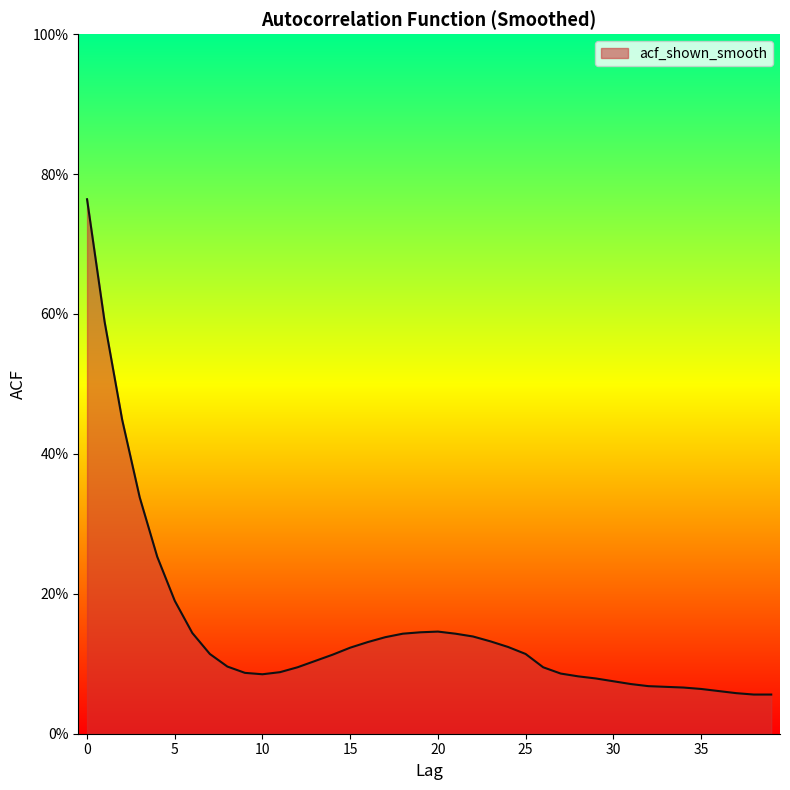

Does the chart have visible grid lines?

No